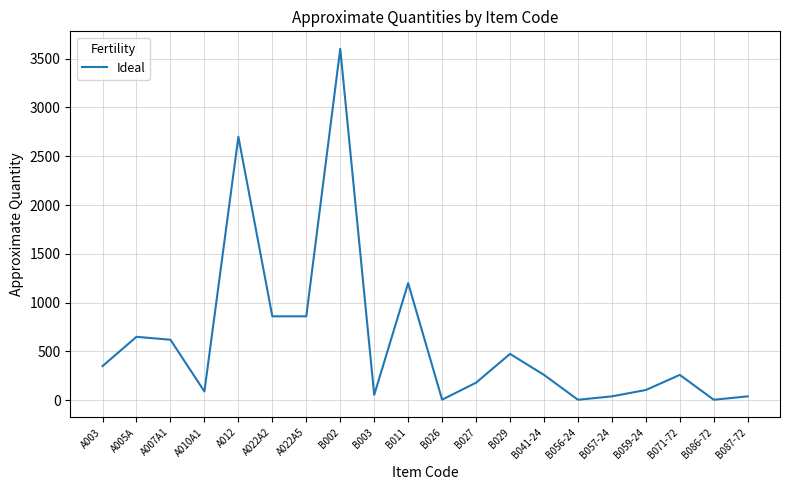

What is the minimum value shown in the chart?

5